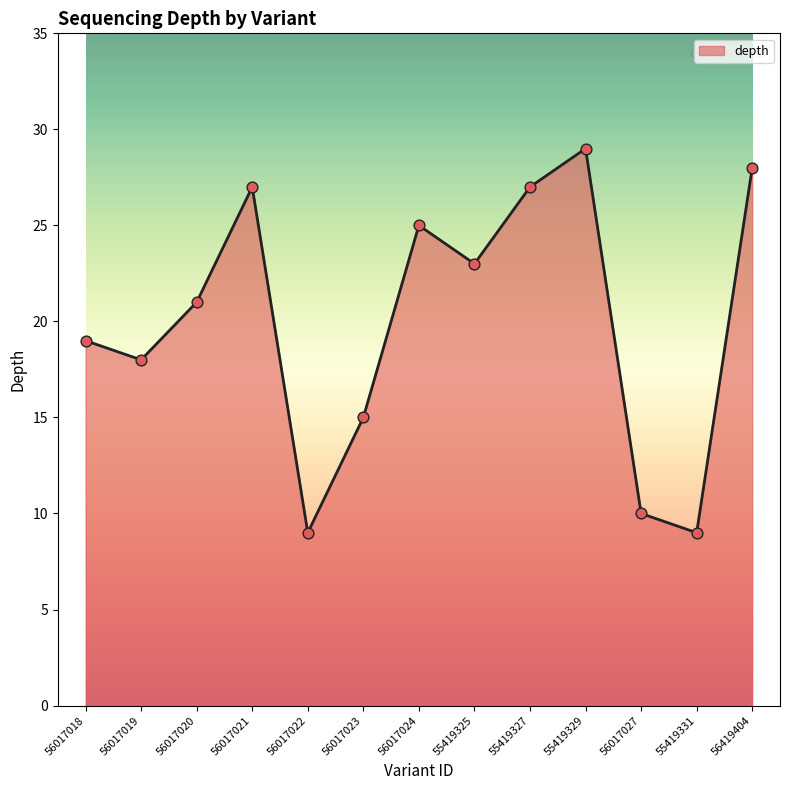

Which has a higher value, 56017021 or 56017023?

56017021